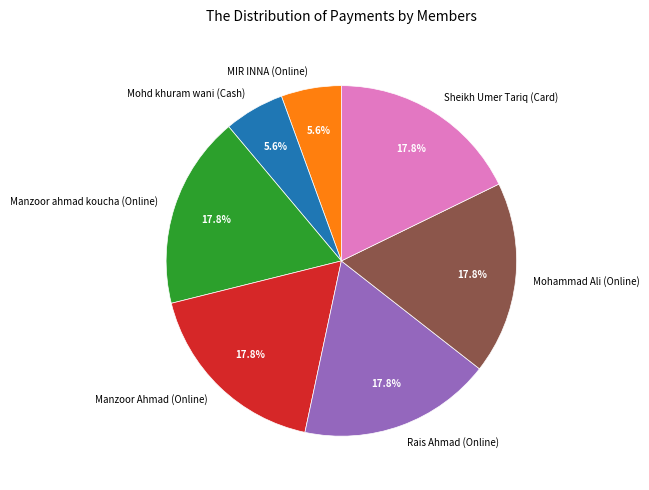

Is there a majority slice in this chart?

No